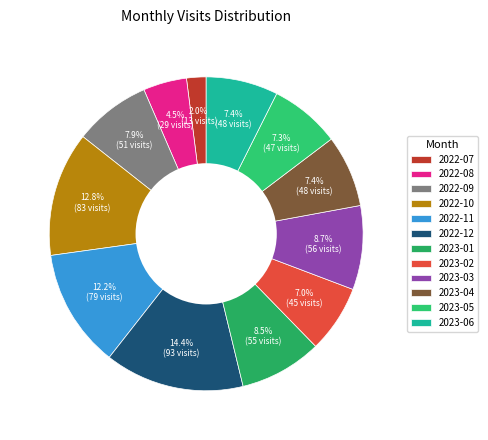

Does 2023-02 account for over 50% of the chart?

No